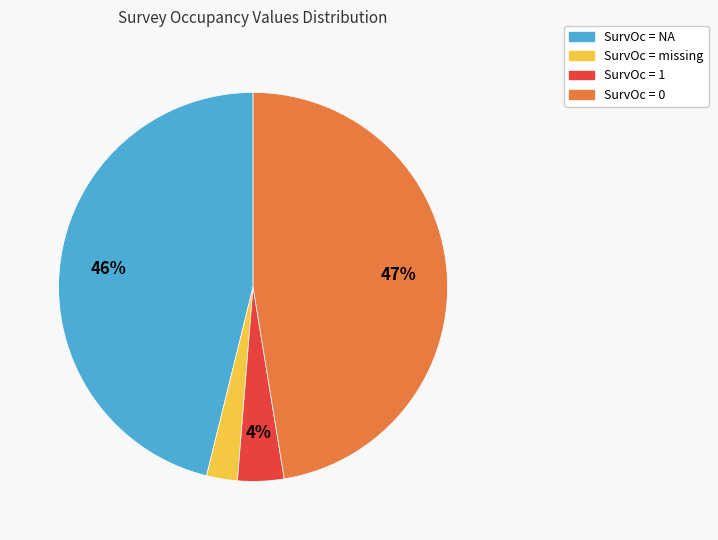

What is the smallest slice in the pie chart?

SurvOc = missing